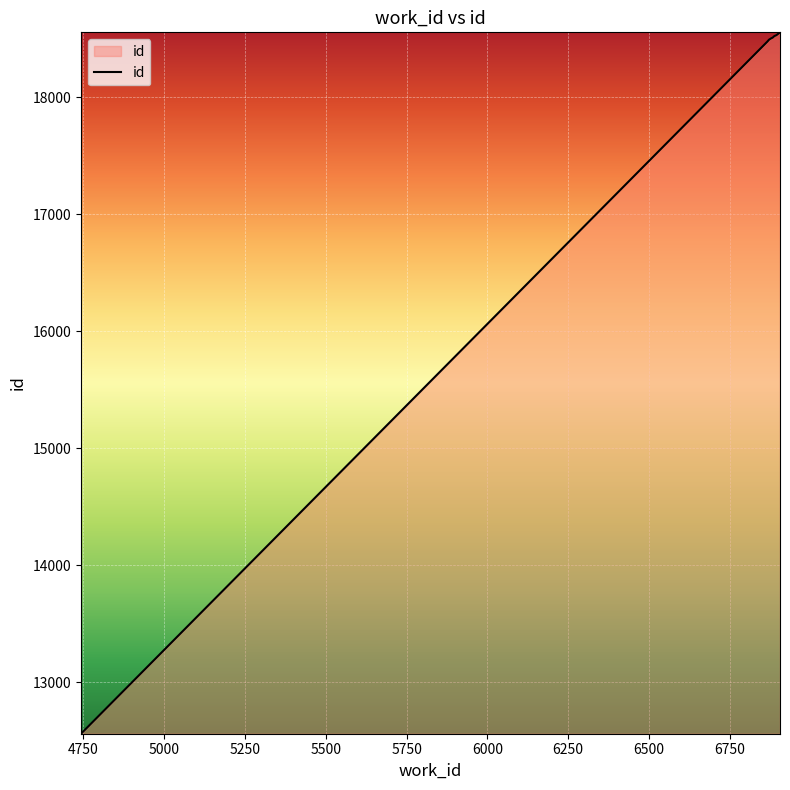

What is the smallest value displayed?

12559